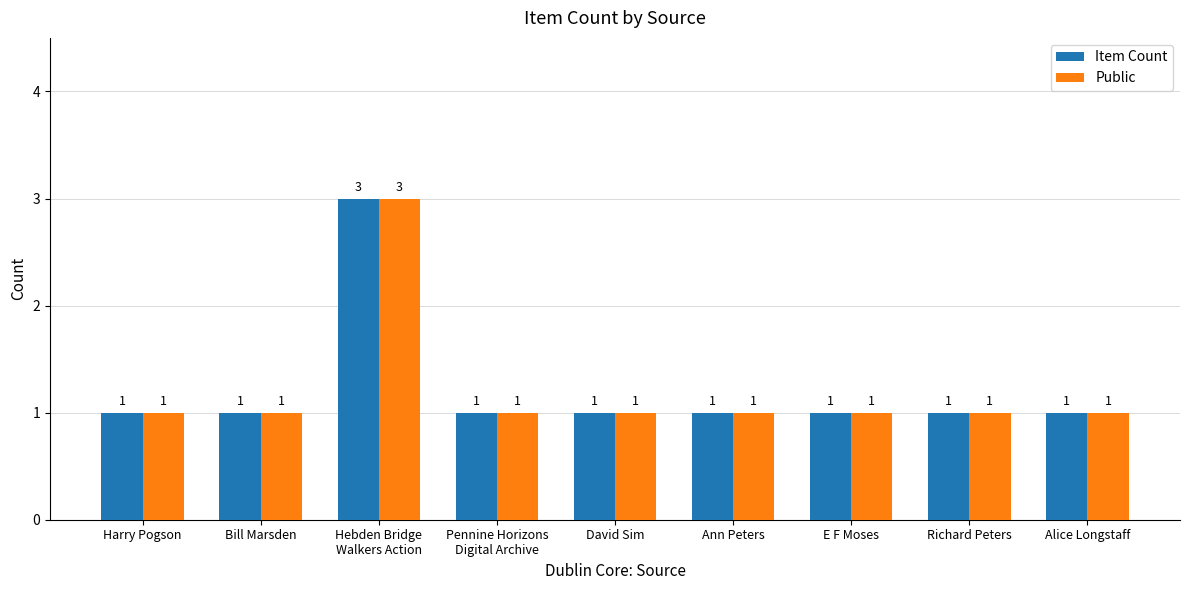

How many distinct data groups are displayed?

2